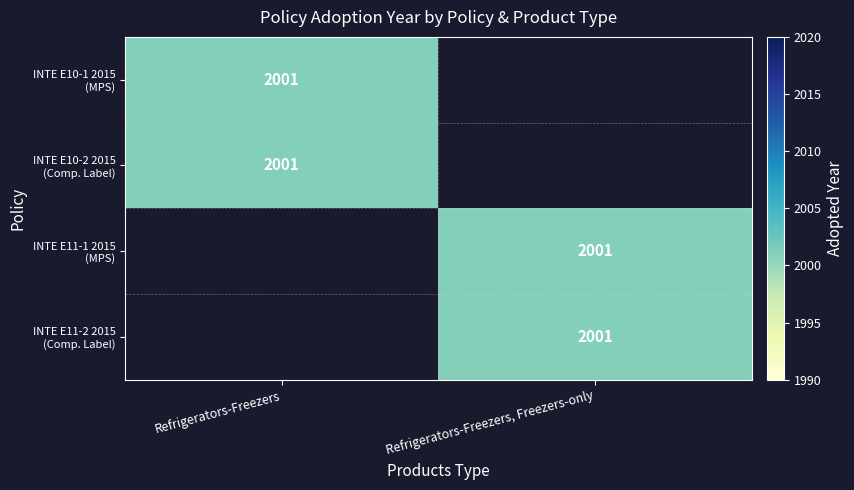

What value does the INTE E11-2 2015 (Comp. Label) series have at Refrigerators-Freezers, Freezers-only, to the nearest 10?

2000